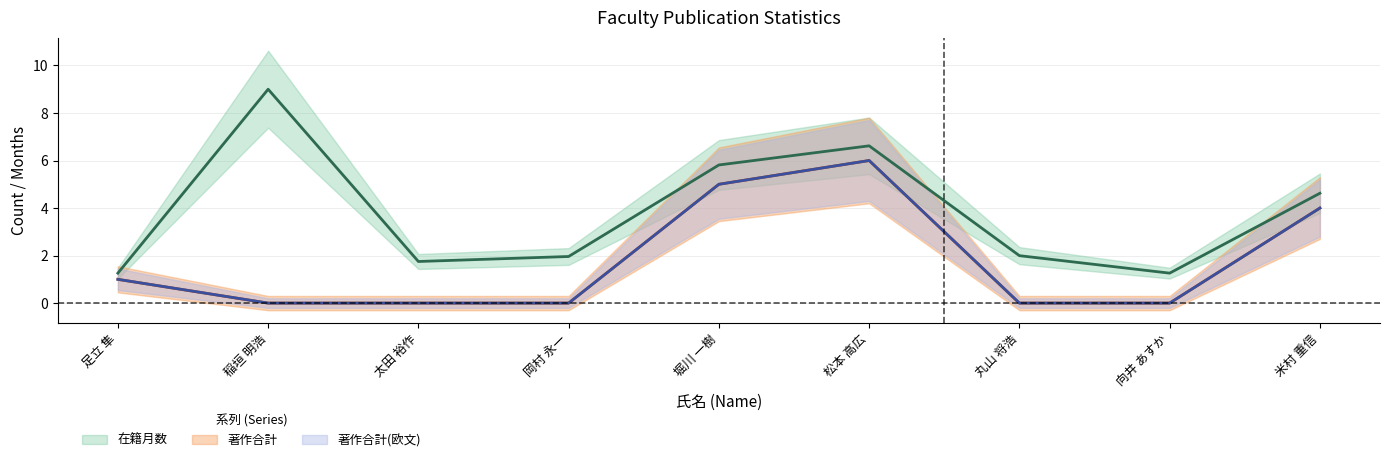

List the series in order of their peak value, highest first.

在籍月数, 著作合計, 著作合計(欧文)